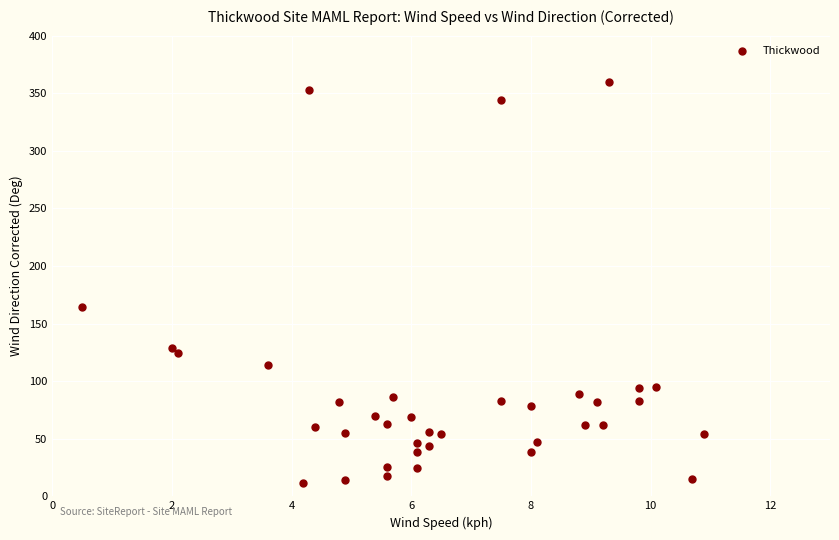

What is the range of Y values (max minus min)?

348.4